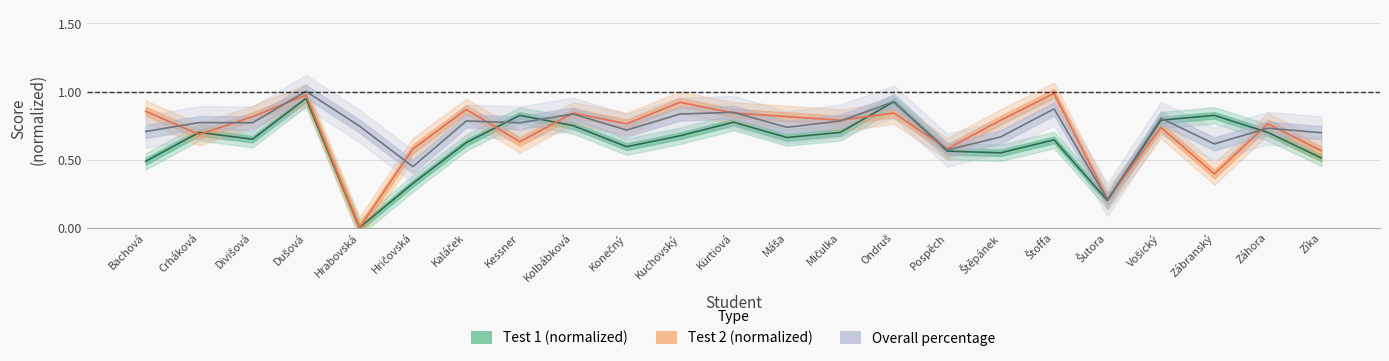

At which label does Test1 reach its minimum?

Hrabovská